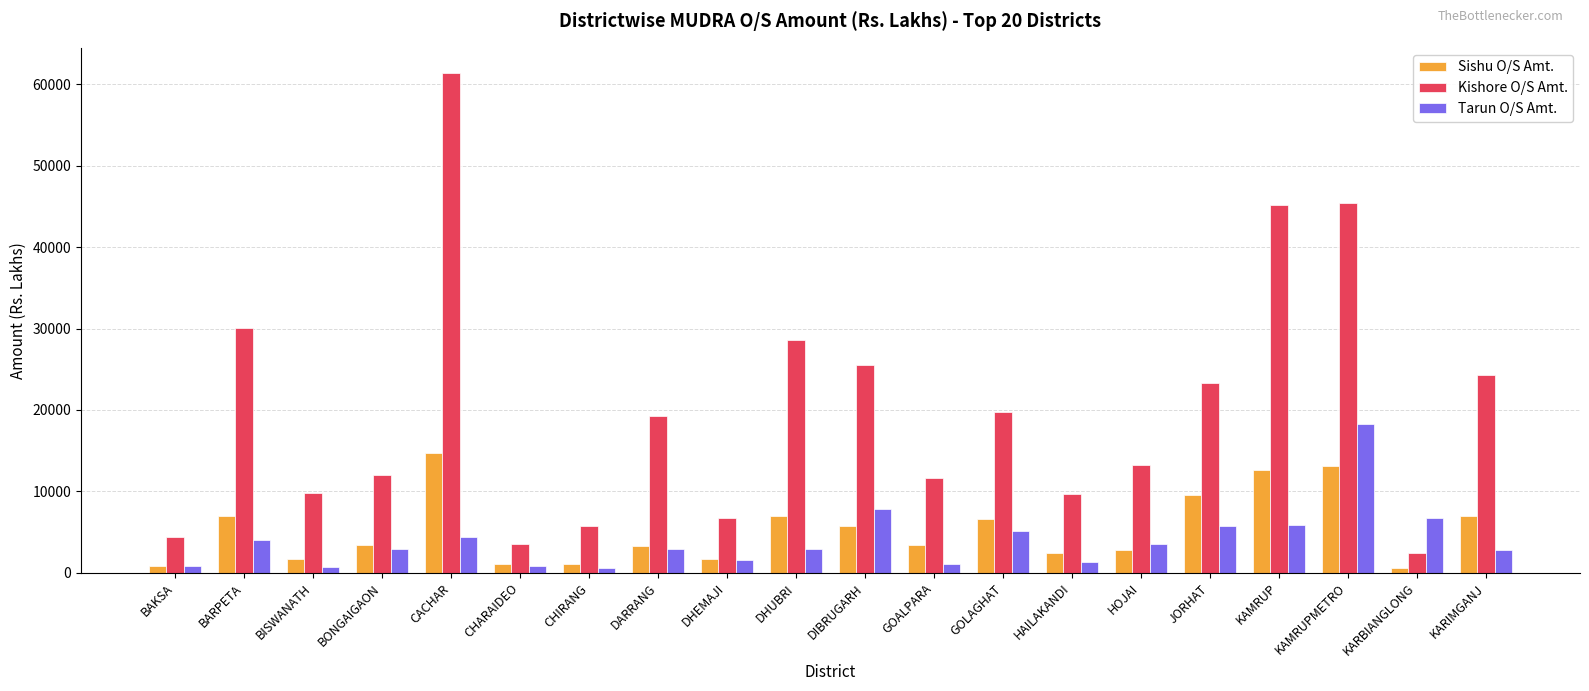

Between CHIRANG and KAMRUP, which series saw the biggest shift?

Kishore O/S Amt.